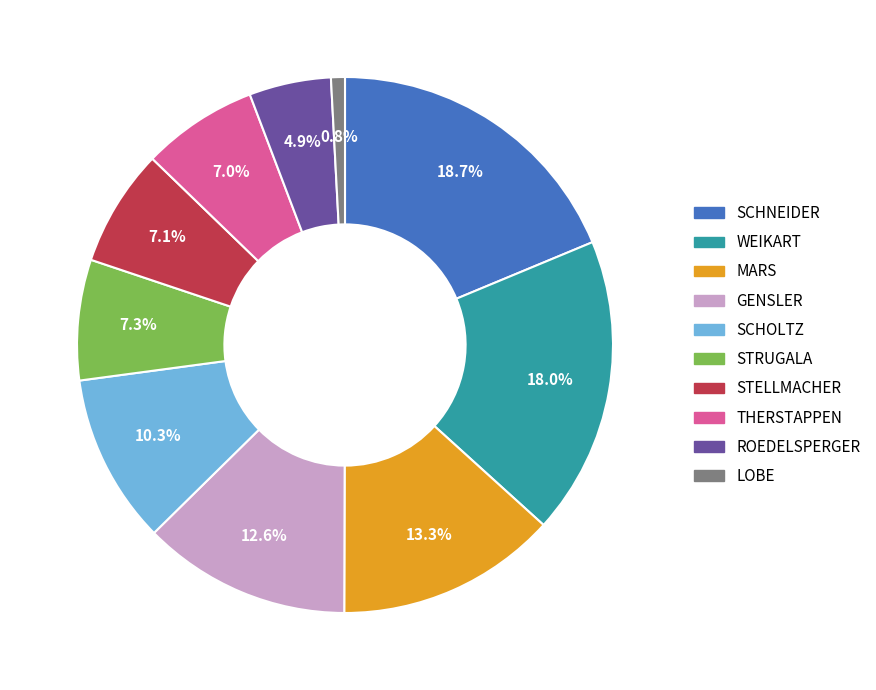

Is the sum of GENSLER and THERSTAPPEN greater than half?

No